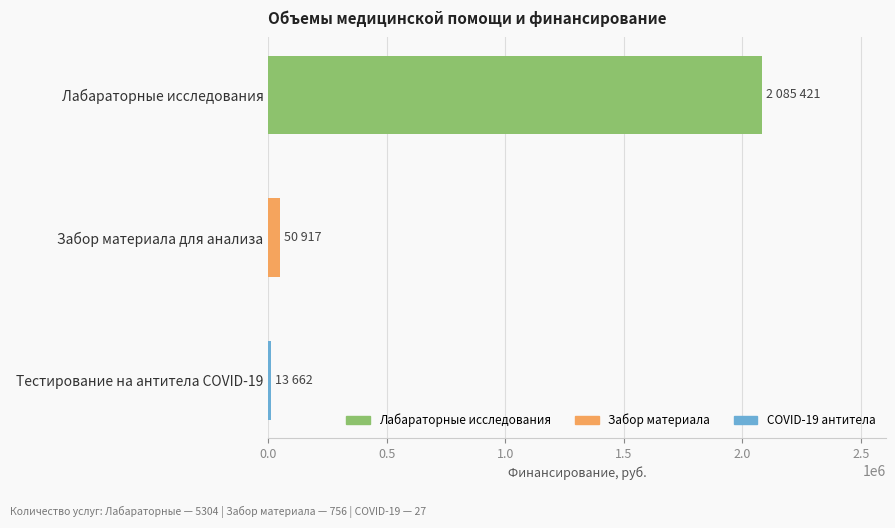

Does the chart contain any negative values?

No